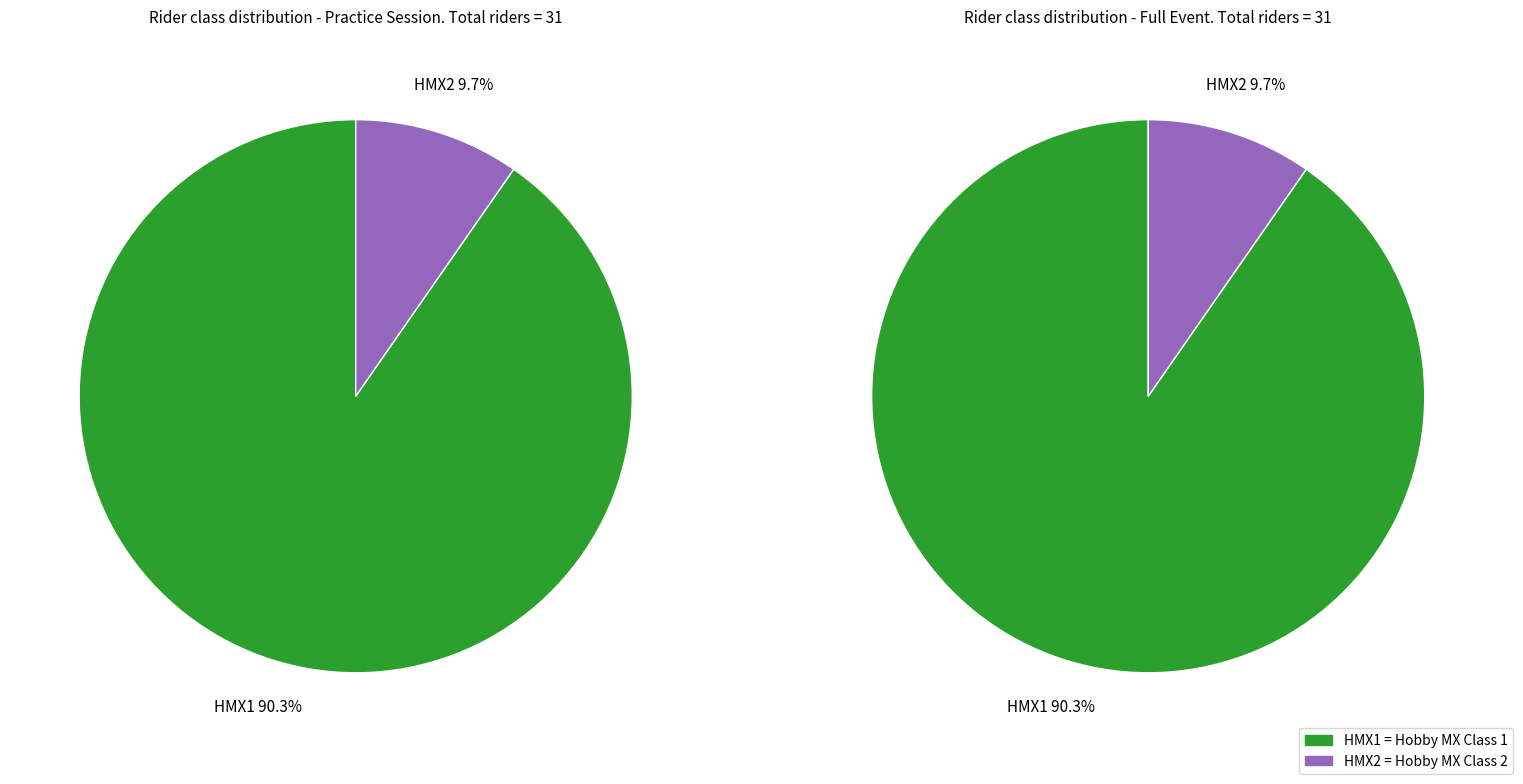

Is it true that HMX2 is 23% of the pie?

False